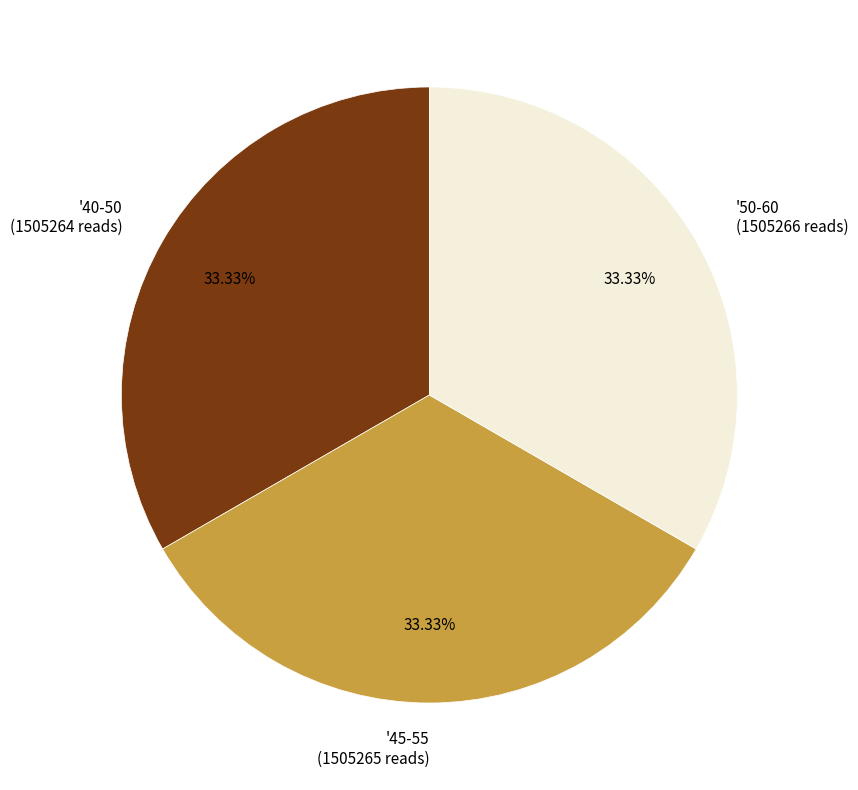

What is the ratio of the value at '45-55 to the value at '40-50?

1.0